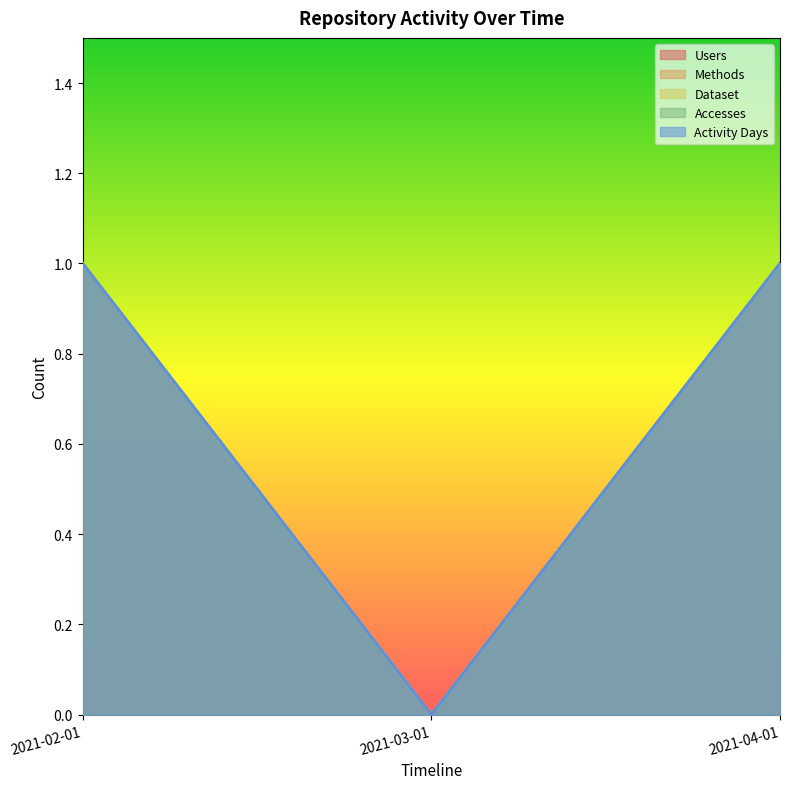

At which label is Methods closest to 0?

2021-03-01